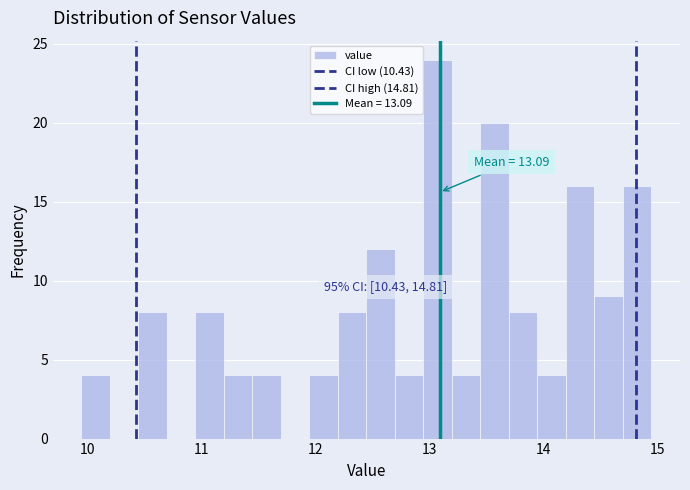

Around what value on the x-axis is the tallest bar? Give the approximate position of its centre, as read against the axis.

13.1